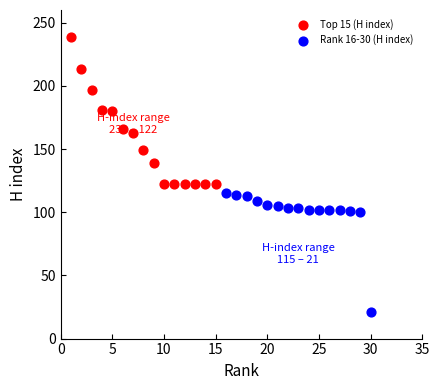

Which series reaches the minimum Y coordinate?

Rank 16-30 (H index)